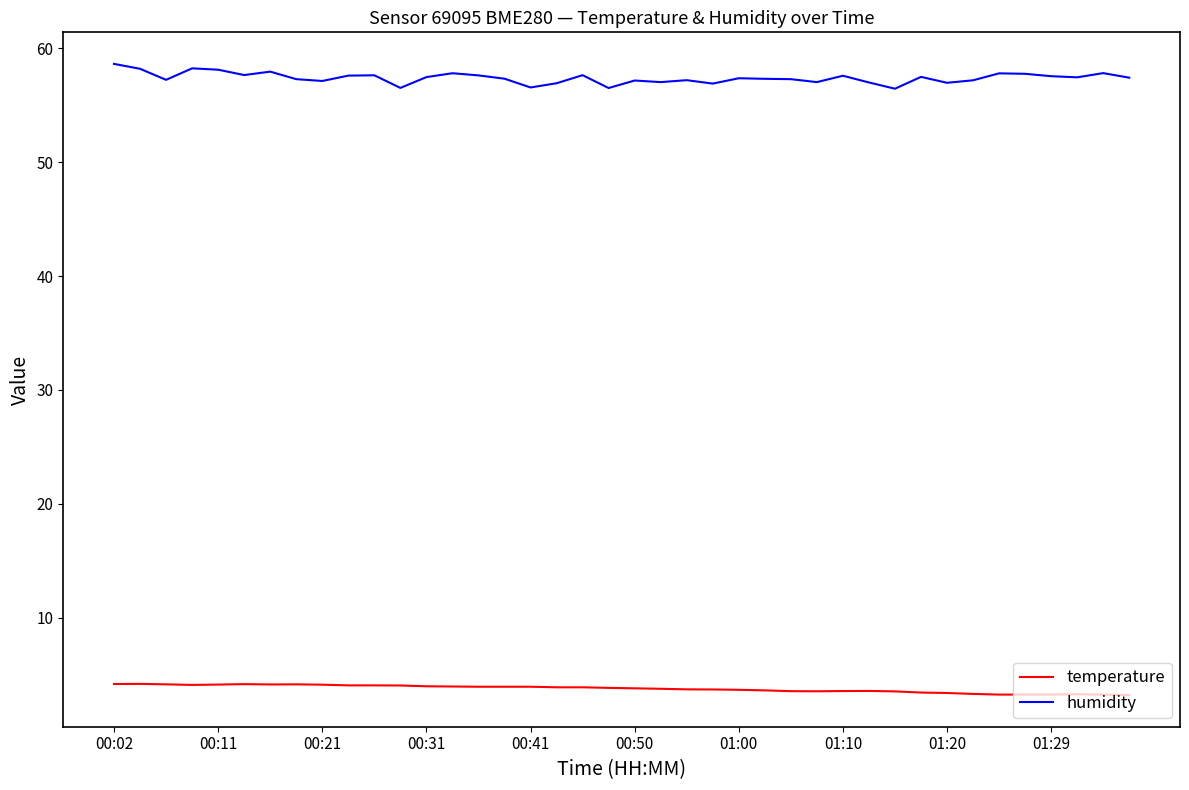

Rank the series by their average value, from lowest to highest.

temperature, humidity